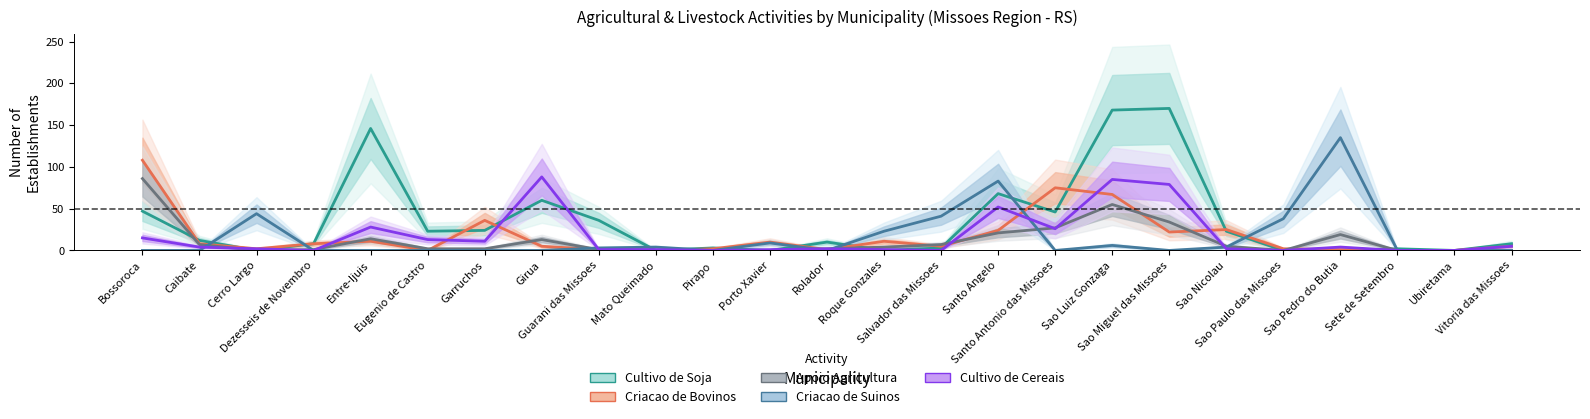

At which label is Cultivo de Cereais closest to 44?

Santo Angelo